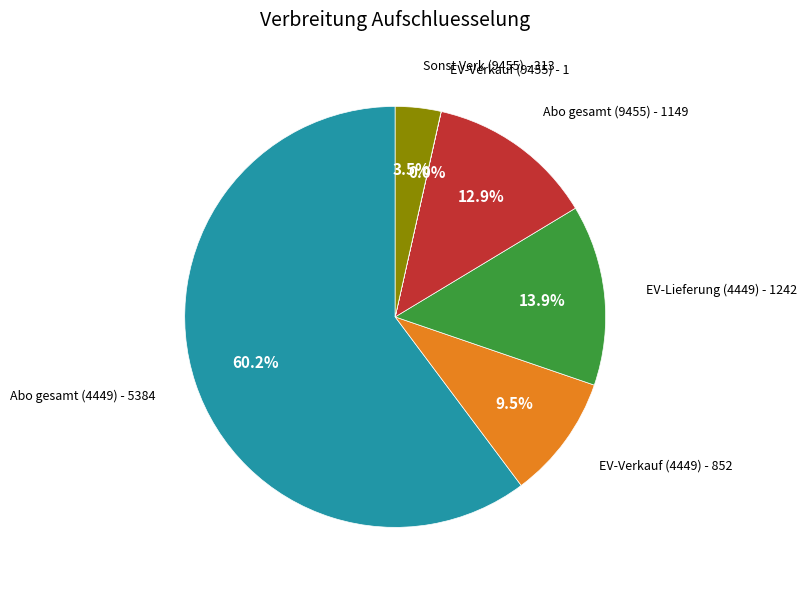

Does any single category account for the majority?

Yes